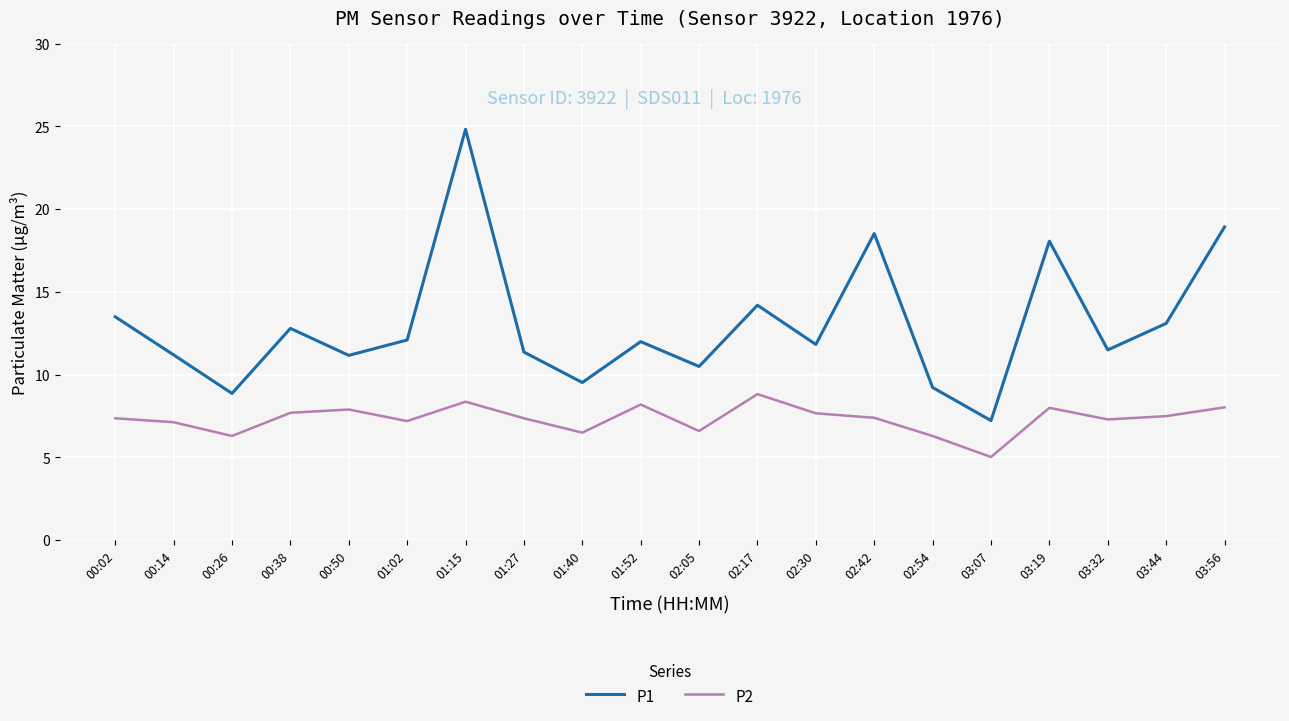

The P2 series shows 7.4 at 00:02. True or false?

True